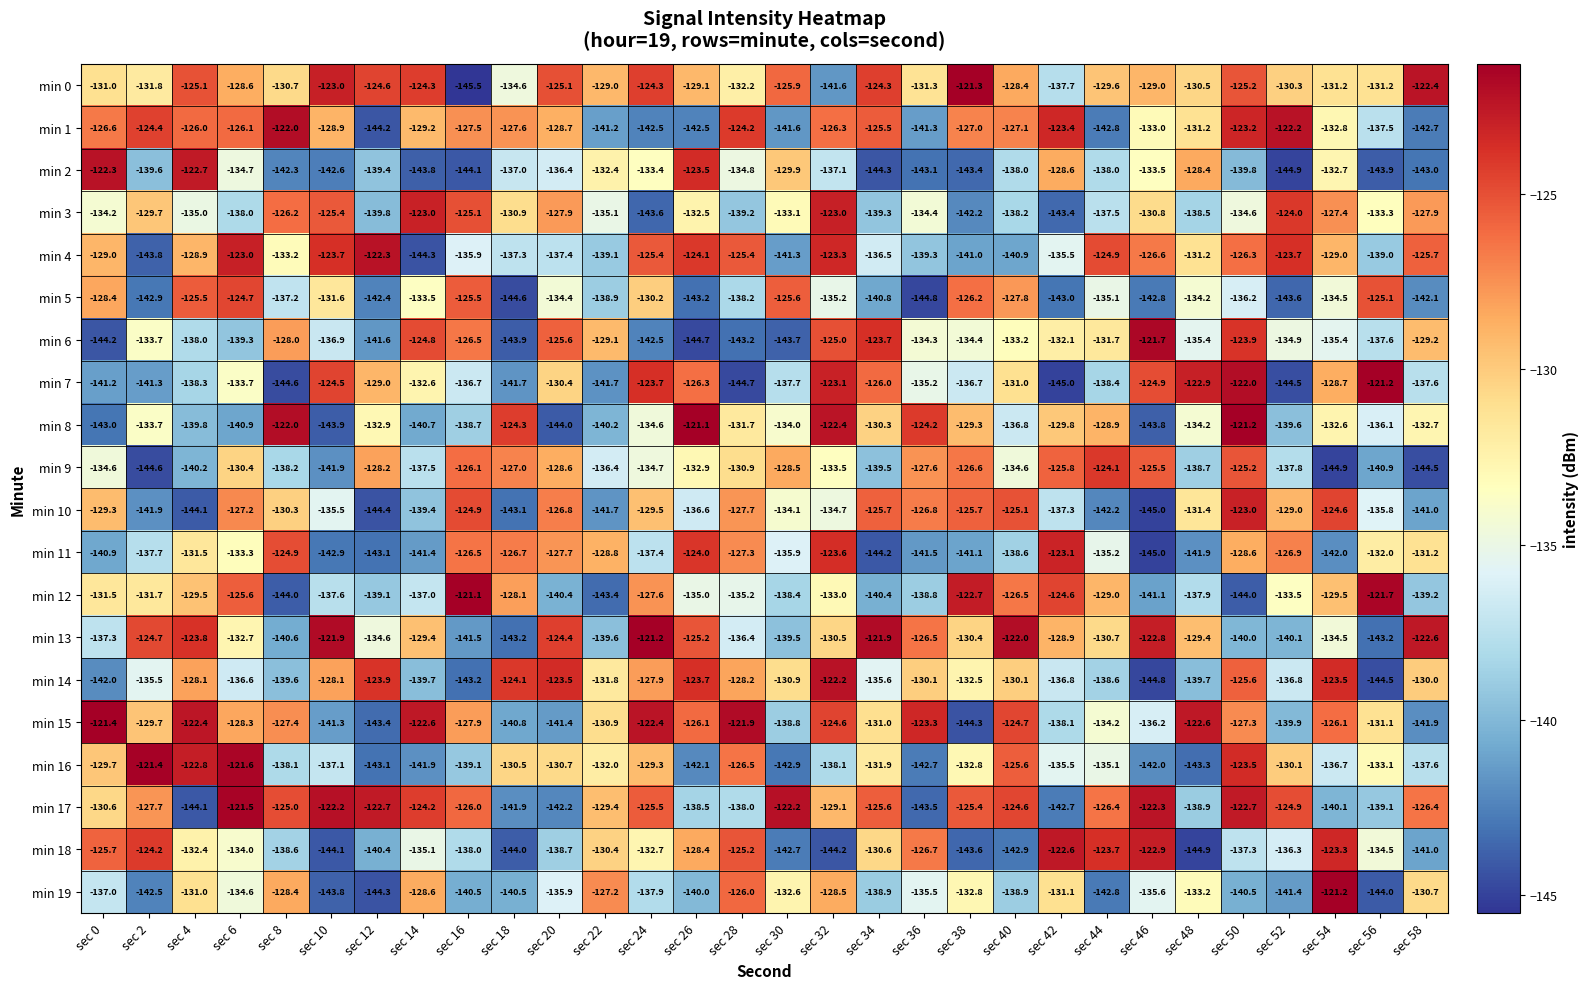

Count the number of categories in the chart.

30